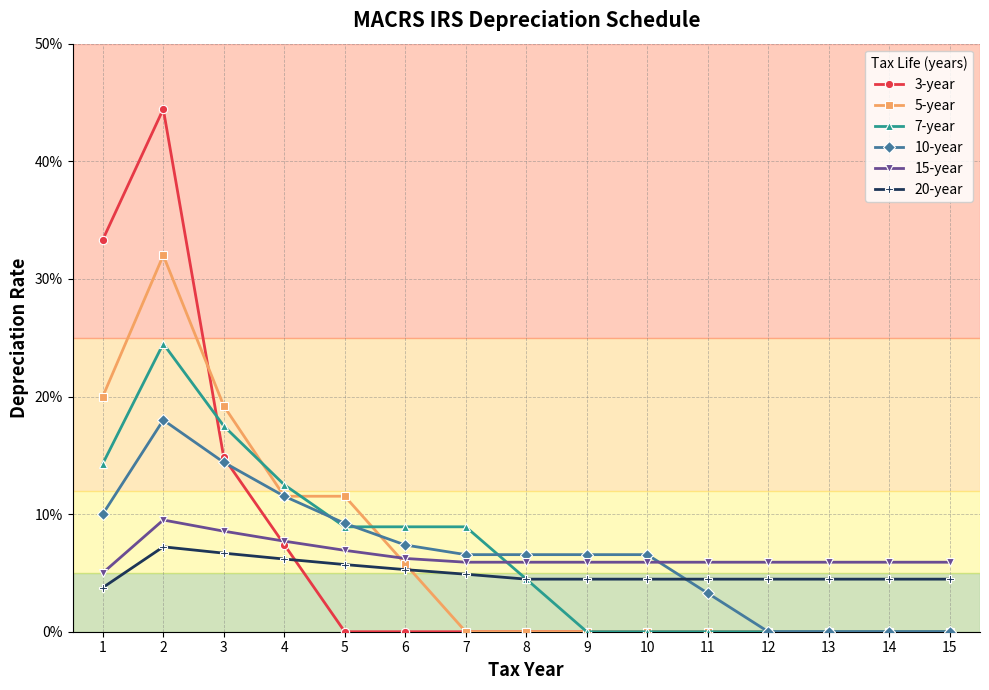

Reading right to left, transcribe all the data shown in this chart.

3-year: 15=0.0	14=0.0	13=0.0	12=0.0	11=0.0	10=0.0	9=0.0	8=0.0	7=0.0	6=0.0	5=0.0	4=0.1	3=0.1	2=0.4	1=0.3
5-year: 15=0.0	14=0.0	13=0.0	12=0.0	11=0.0	10=0.0	9=0.0	8=0.0	7=0.0	6=0.1	5=0.1	4=0.1	3=0.2	2=0.3	1=0.2
7-year: 15=0.0	14=0.0	13=0.0	12=0.0	11=0.0	10=0.0	9=0.0	8=0.0	7=0.1	6=0.1	5=0.1	4=0.1	3=0.2	2=0.2	1=0.1
10-year: 15=0.0	14=0.0	13=0.0	12=0.0	11=0.0	10=0.1	9=0.1	8=0.1	7=0.1	6=0.1	5=0.1	4=0.1	3=0.1	2=0.2	1=0.1
15-year: 15=0.1	14=0.1	13=0.1	12=0.1	11=0.1	10=0.1	9=0.1	8=0.1	7=0.1	6=0.1	5=0.1	4=0.1	3=0.1	2=0.1	1=0.1
20-year: 15=0.0	14=0.0	13=0.0	12=0.0	11=0.0	10=0.0	9=0.0	8=0.0	7=0.0	6=0.1	5=0.1	4=0.1	3=0.1	2=0.1	1=0.0